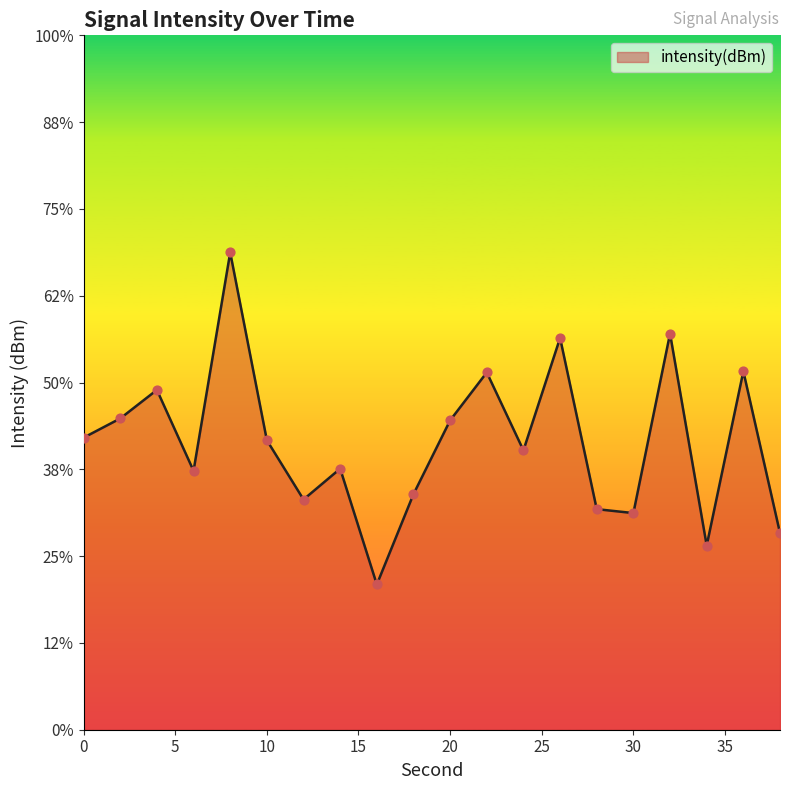

Between 30 and 16, which is larger?

30